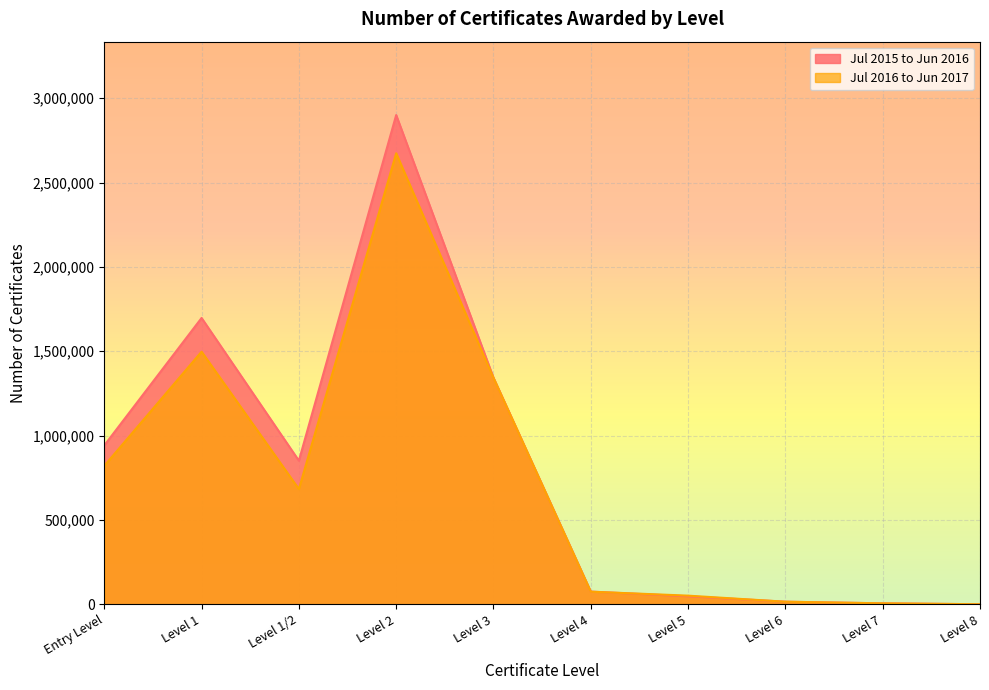

True or false: Jul 2016 to Jun 2017 and Jul 2015 to Jun 2016 intersect in this chart.

True